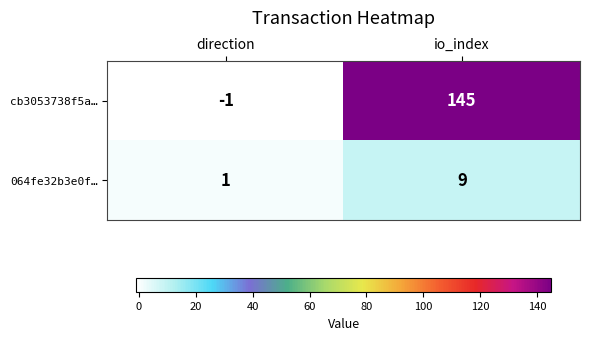

Count the number of data series in this chart.

2